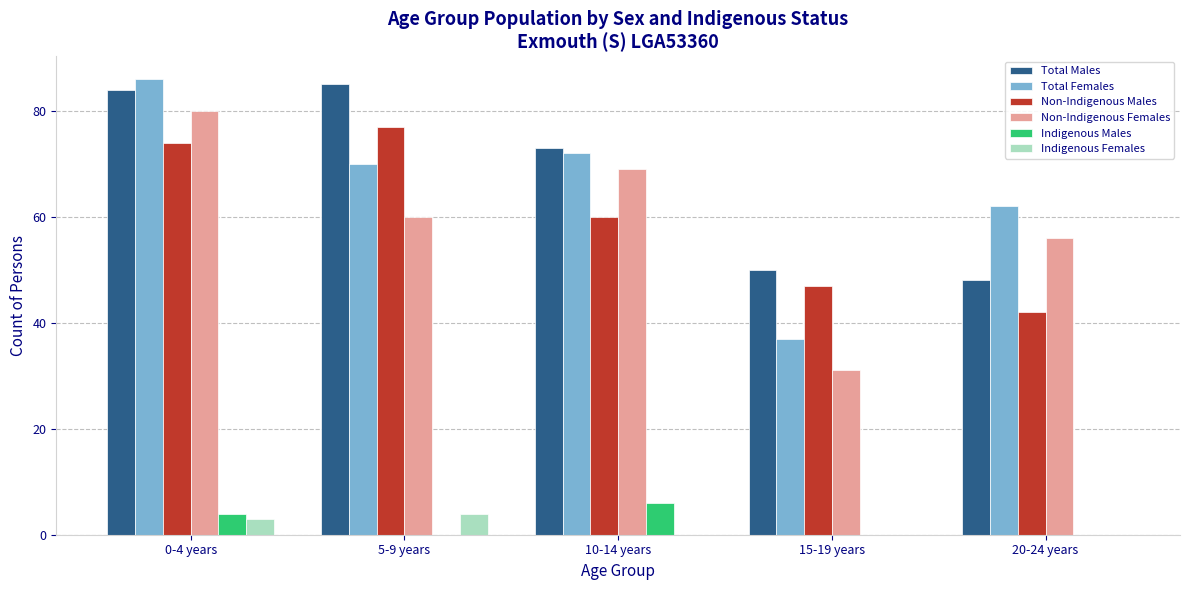

Count the number of data series in this chart.

6